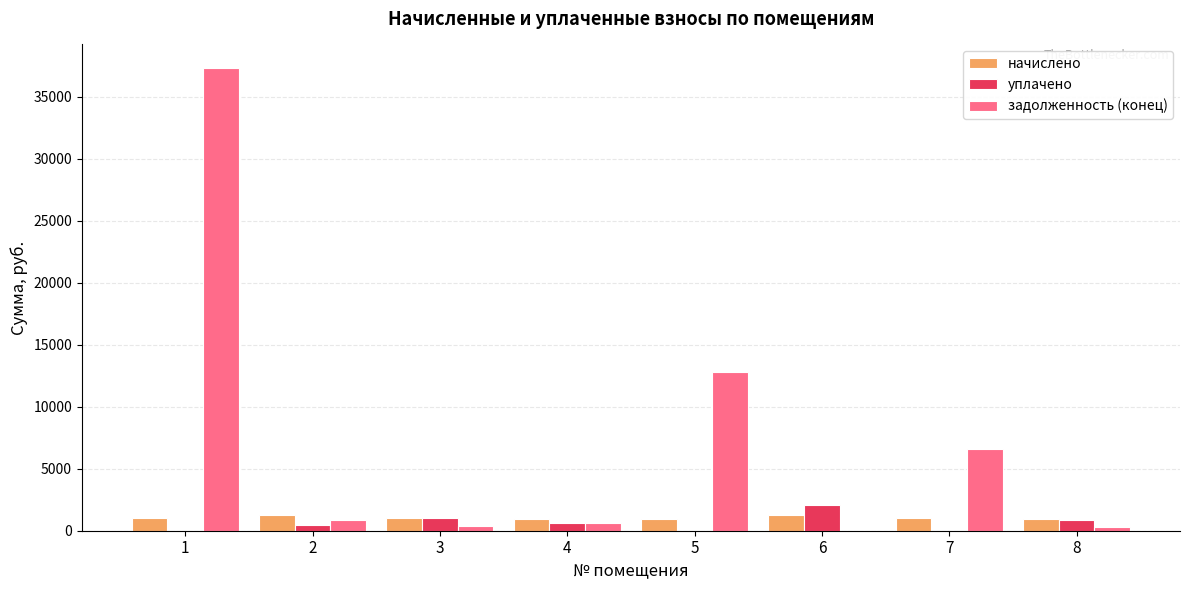

What is the sum of all уплачено values?

4988.4